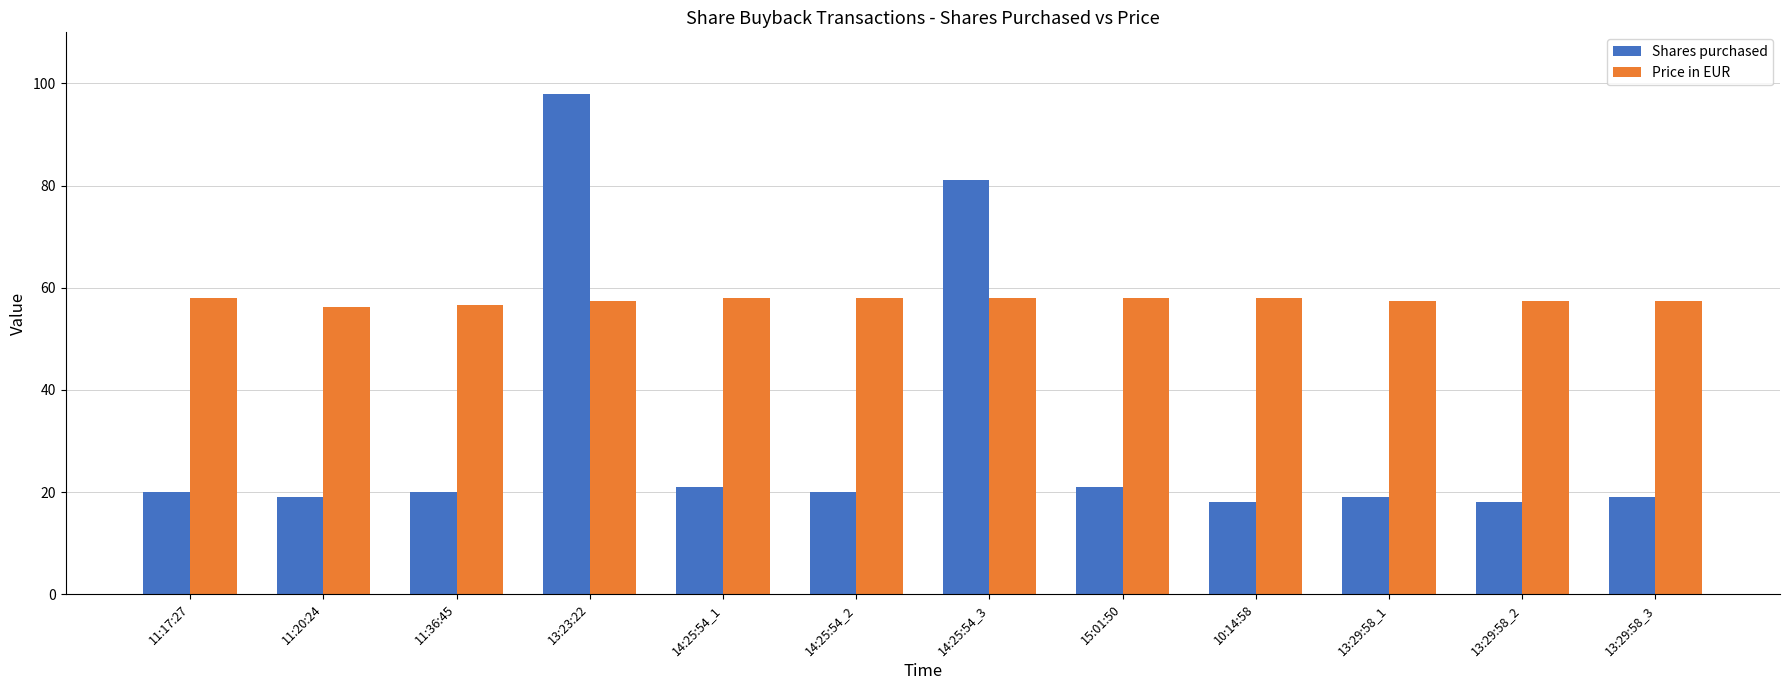

What is the sum of all Shares purchased values?

374.0